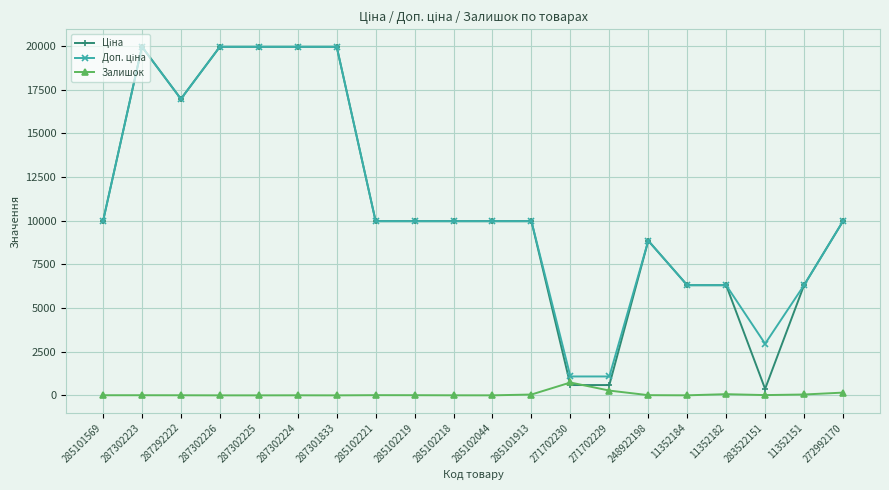

What is the difference between the highest and lowest values at 287302226?

19964.2